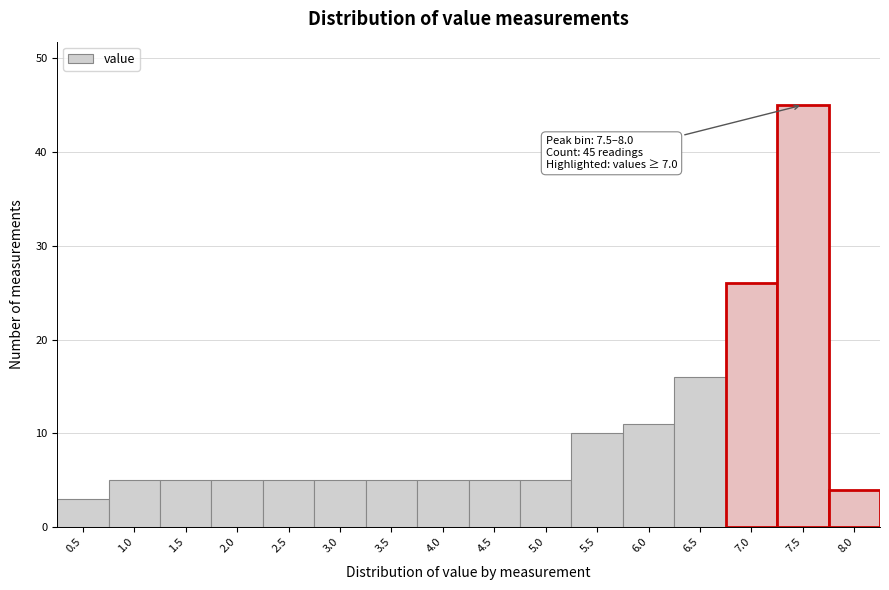

Reading right to left, list all the values displayed in this chart.

8.0=4	7.5=45	7.0=26	6.5=16	6.0=11	5.5=10	5.0=5	4.5=5	4.0=5	3.5=5	3.0=5	2.5=5	2.0=5	1.5=5	1.0=5	0.5=3